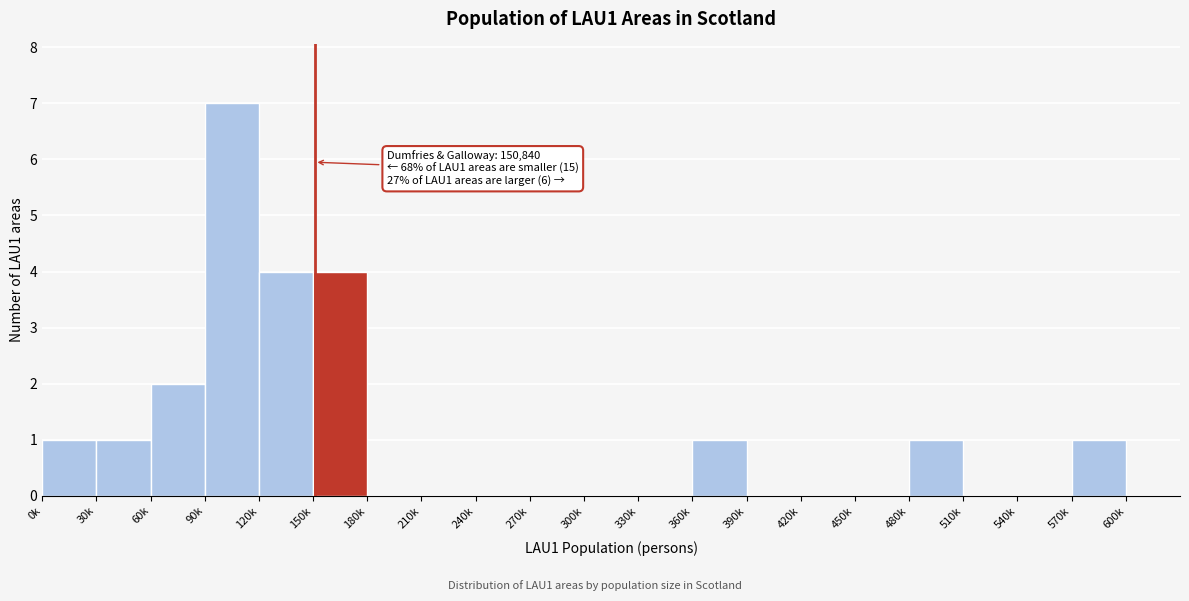

Reading left to right, what are all the values shown in this chart?

0k=1	30k=1	60k=2	90k=7	120k=4	150k=4	180k=0	210k=0	240k=0	270k=0	300k=0	330k=0	360k=1	390k=0	420k=0	450k=0	480k=1	510k=0	540k=0	570k=1	600k=0